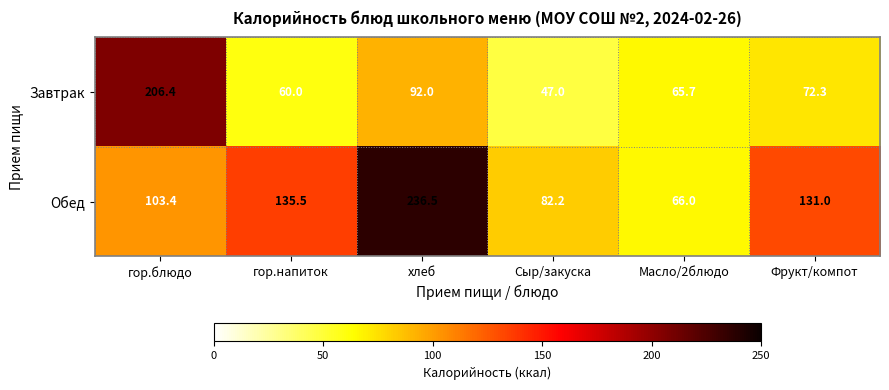

What is the difference between the maximum and minimum values in the Завтрак series?

159.4